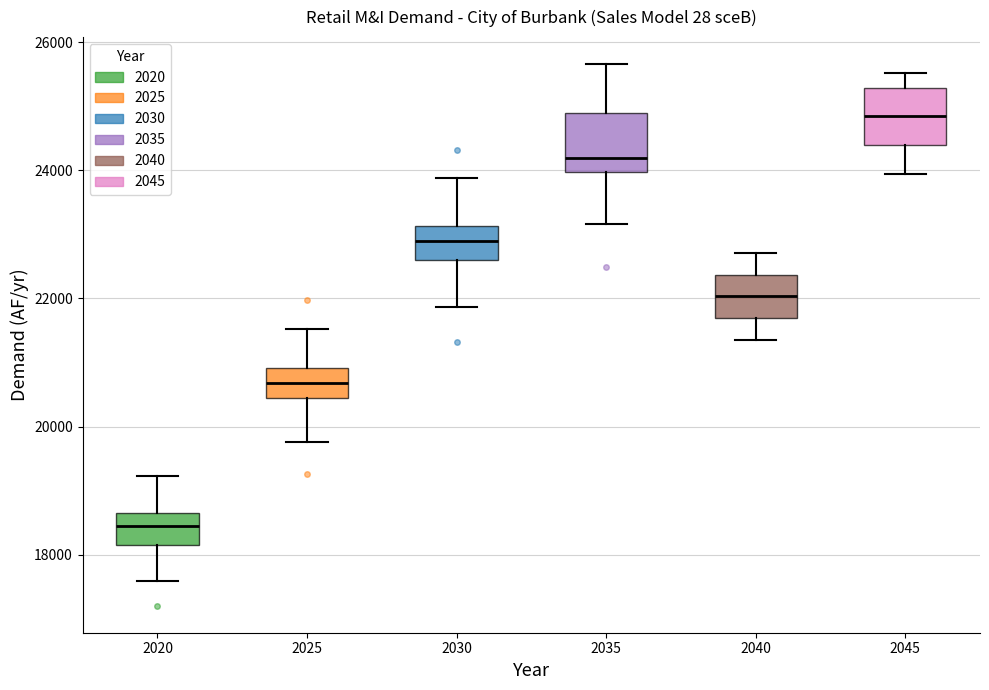

Reading left to right, read every box against the y-axis: the position of its median line, the range the box covers, and the ends of its whiskers. The values are not printed on the chart, so give them approximately, as read against the axis.

2020: median 18400, box 18200 to 18600, whiskers 17600 to 19200
2025: median 20600, box 20400 to 21000, whiskers 19800 to 21600
2030: median 22800, box 22600 to 23200, whiskers 21800 to 23800
2035: median 24200, box 24000 to 24800, whiskers 23200 to 25600
2040: median 22000, box 21600 to 22400, whiskers 21400 to 22800
2045: median 24800, box 24400 to 25200, whiskers 24000 to 25600